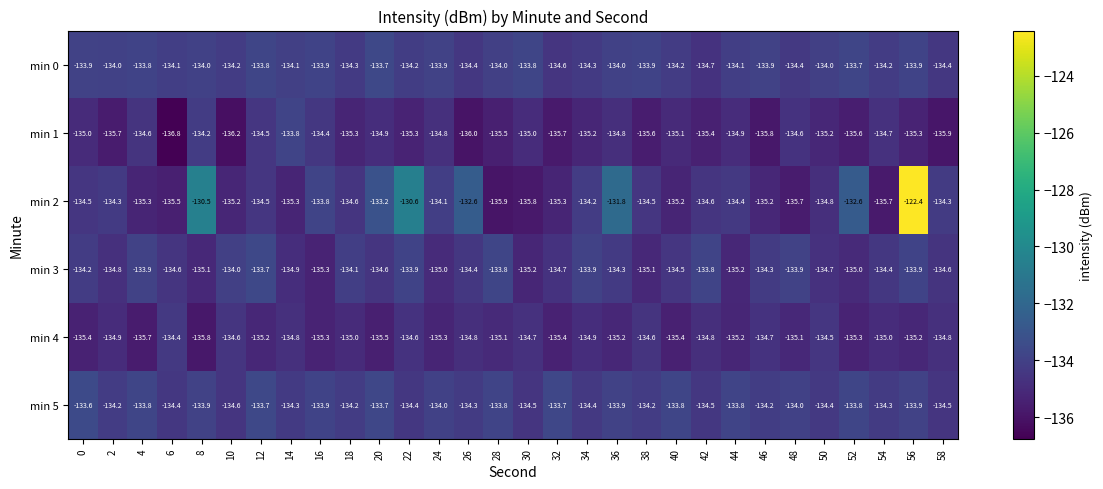

At which label does min 2 reach its peak?

56